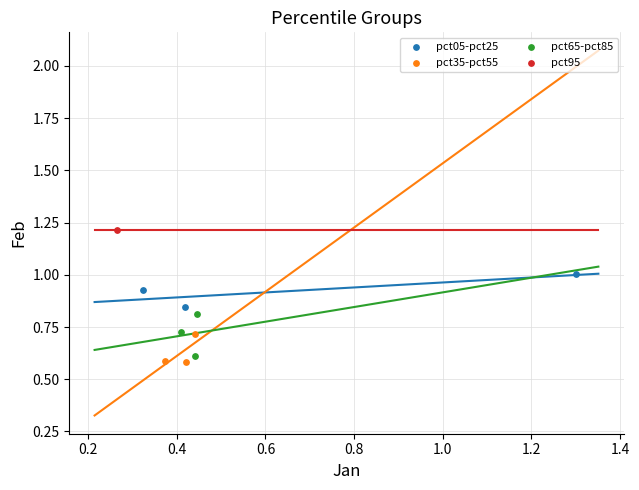

Which series contains the lowest Y value?

pct35-pct55